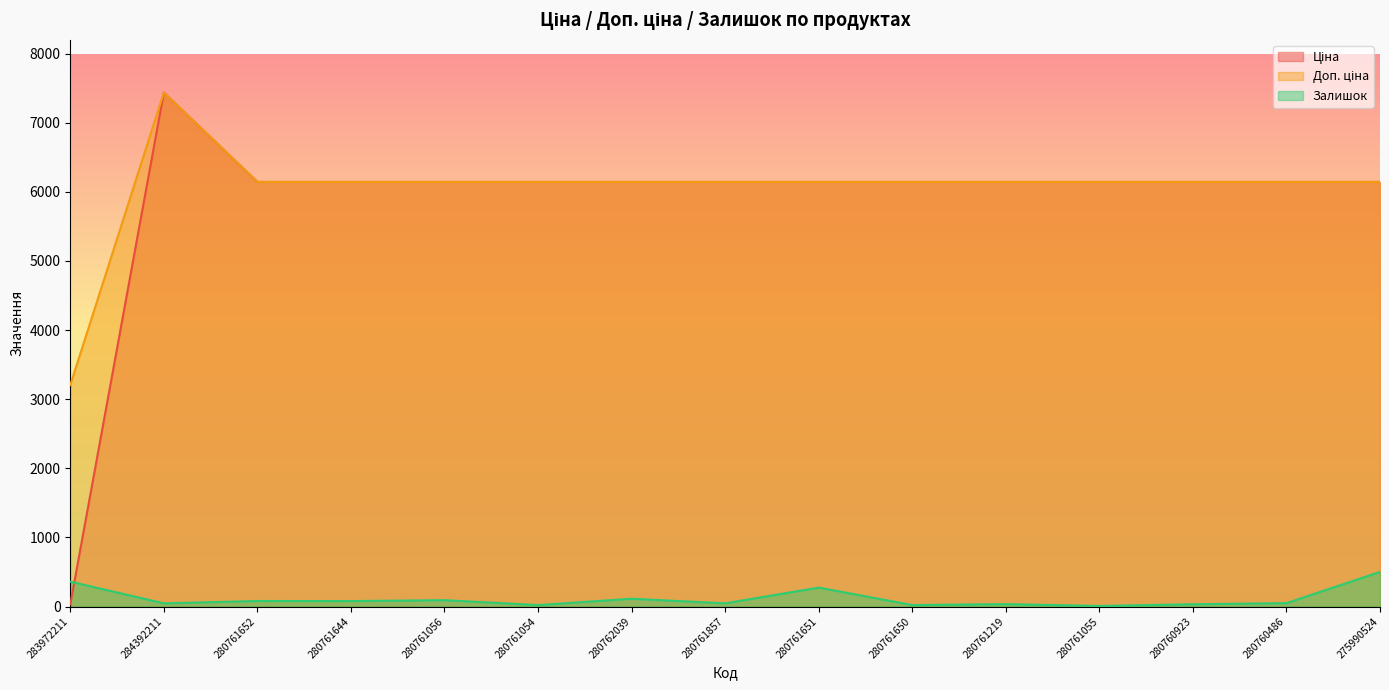

Which has a higher value, 280761054 or 280761644?

280761054